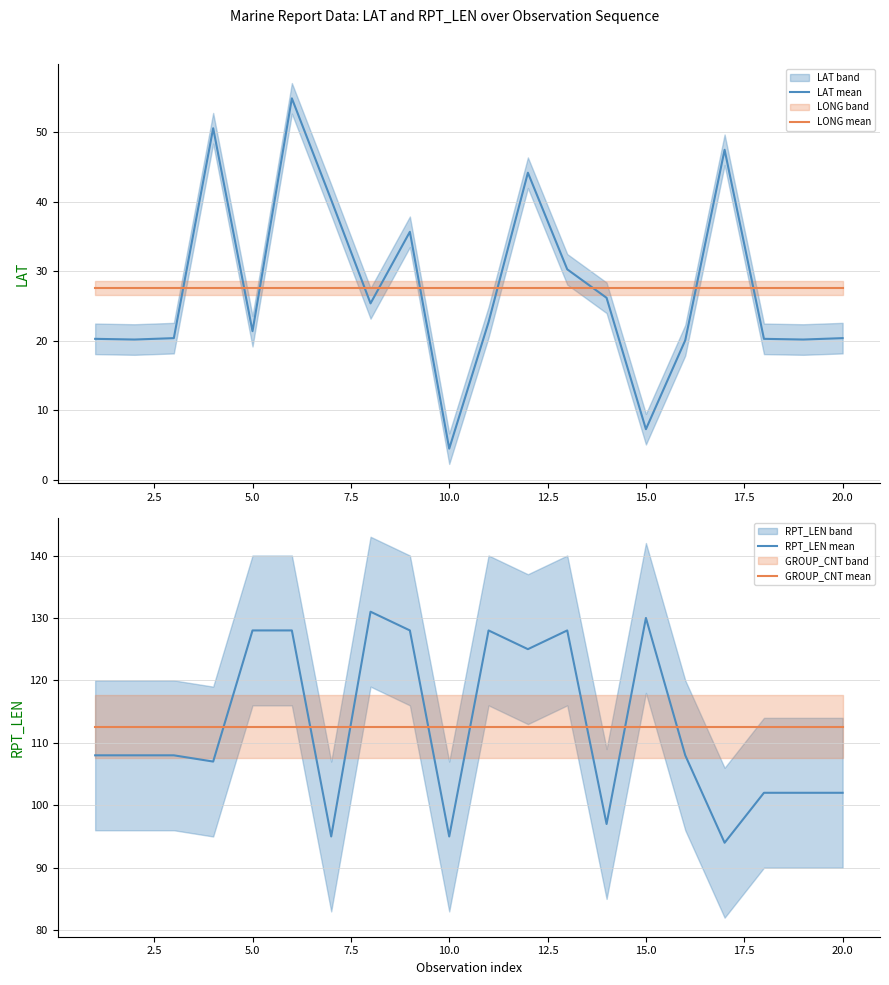

At how many categories does at least one series exceed 35?

20